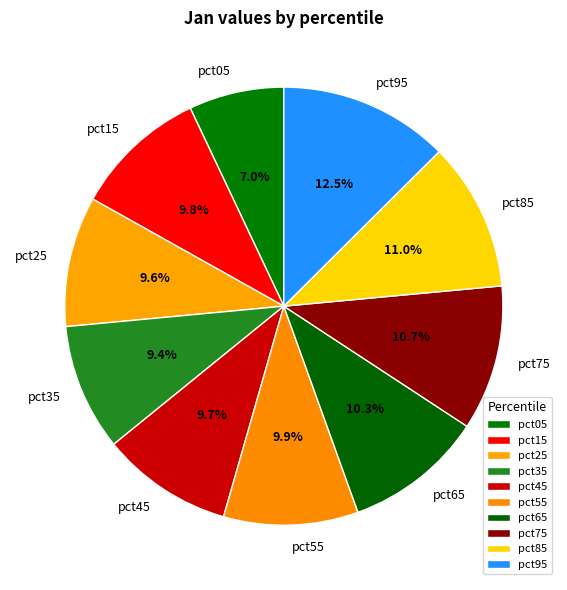

Which category has the biggest portion of the pie?

pct95